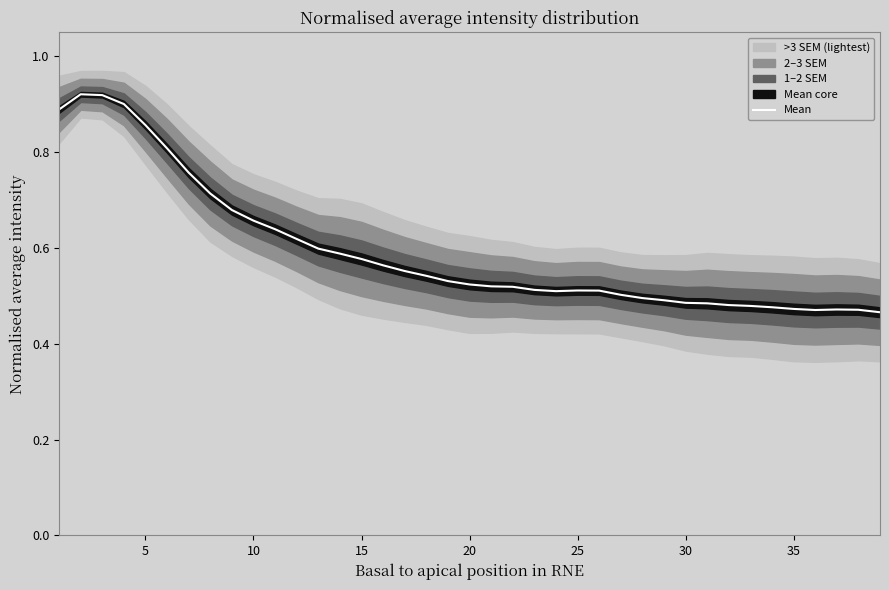

How many points are higher than both their immediate neighbors (excluding endpoints)?

3